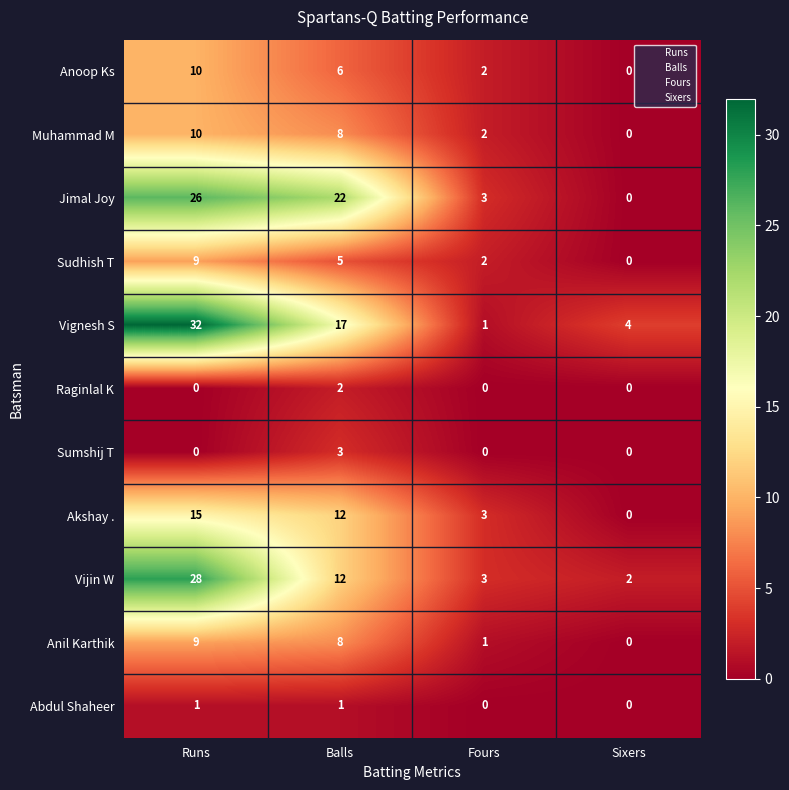

What is the difference between the second highest and second lowest values in the Vignesh S series?

13